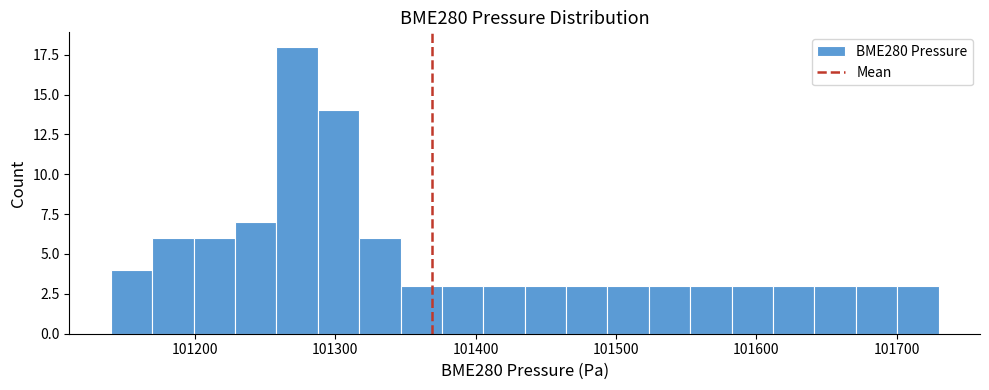

Around what value on the x-axis is the tallest bar? Give the approximate position of its centre, as read against the axis.

101270